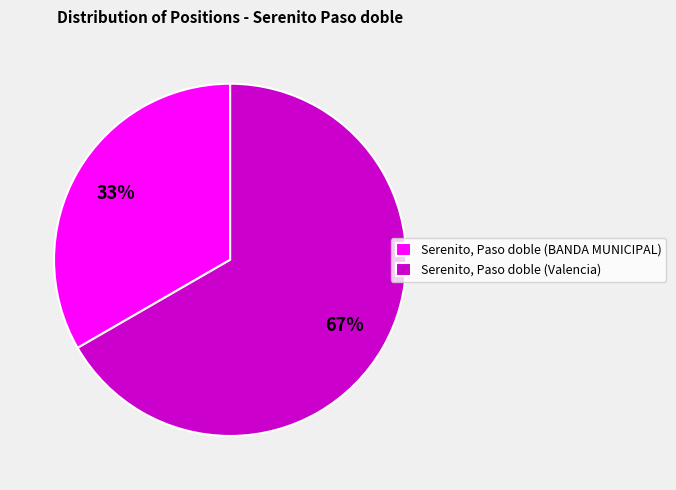

How many segments does this pie chart have?

2